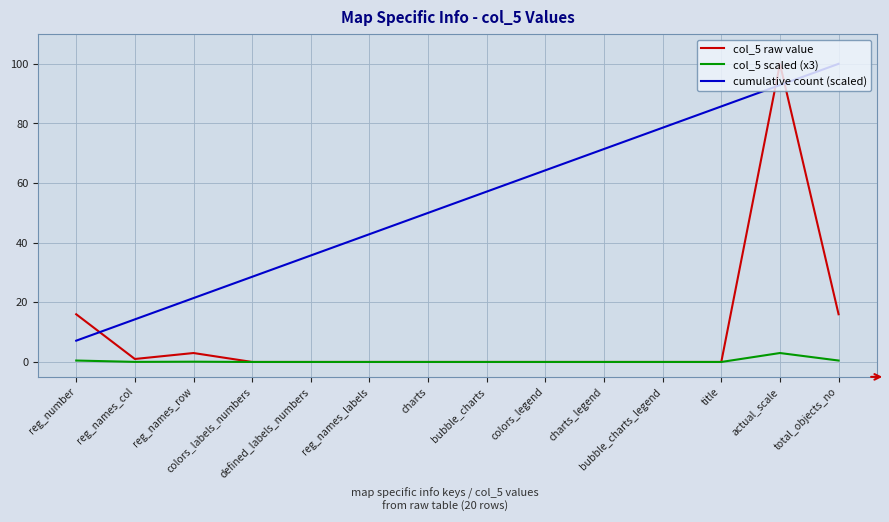

True or false: col_5 scaled (x3) and cumulative count (scaled) intersect in this chart.

False